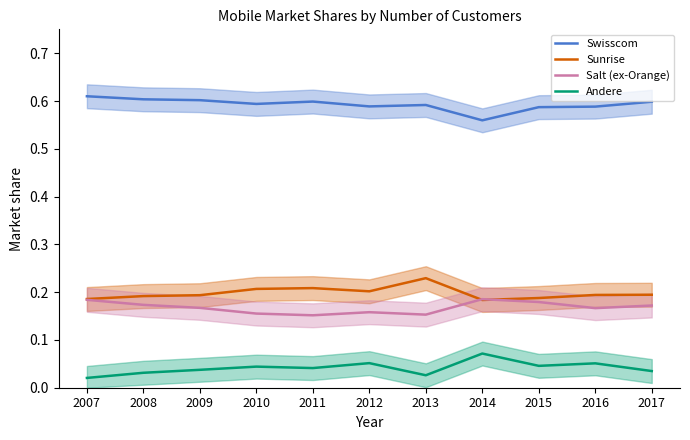

What is the difference between the maximum and minimum values in the Andere series?

0.1